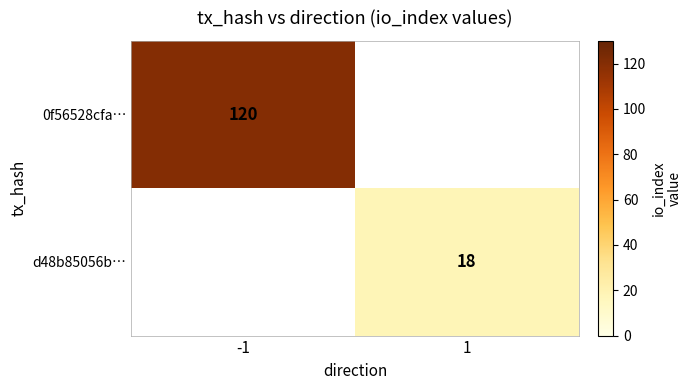

The 0f56528cfa… series shows 120 at -1. True or false?

True